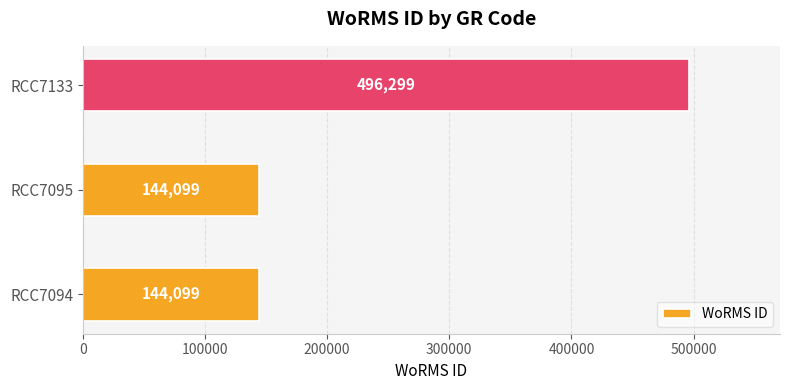

What is the maximum value shown in the chart?

496299